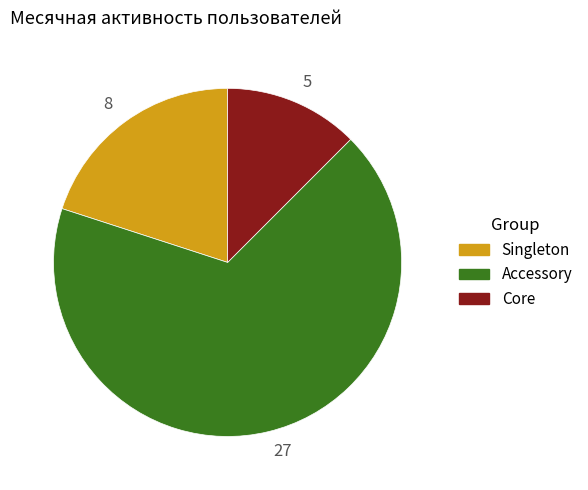

Which category has the biggest portion of the pie?

27